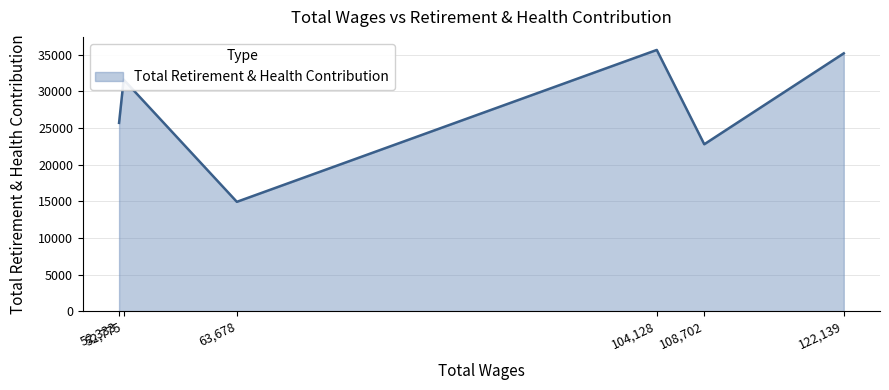

How many values are below 31590?

3